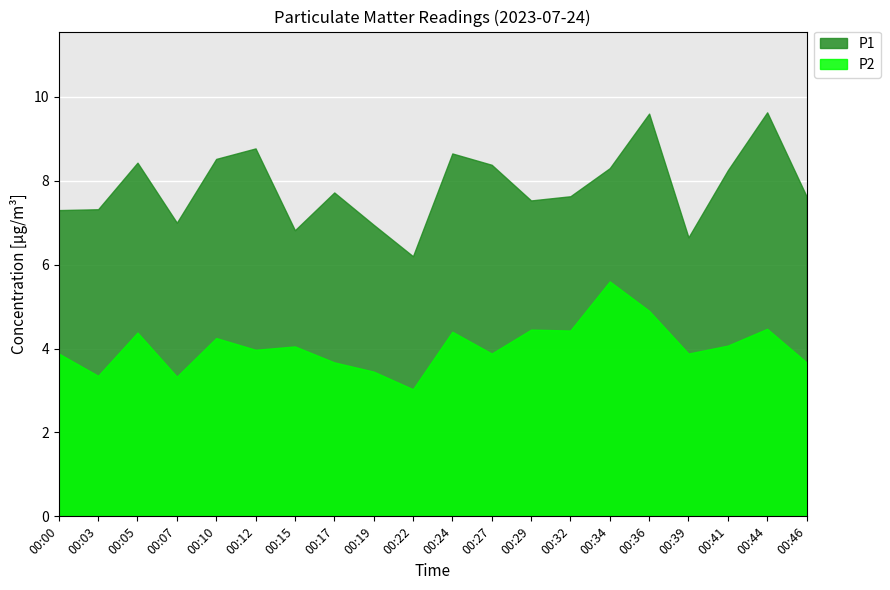

At which label does P1 reach its minimum?

00:22